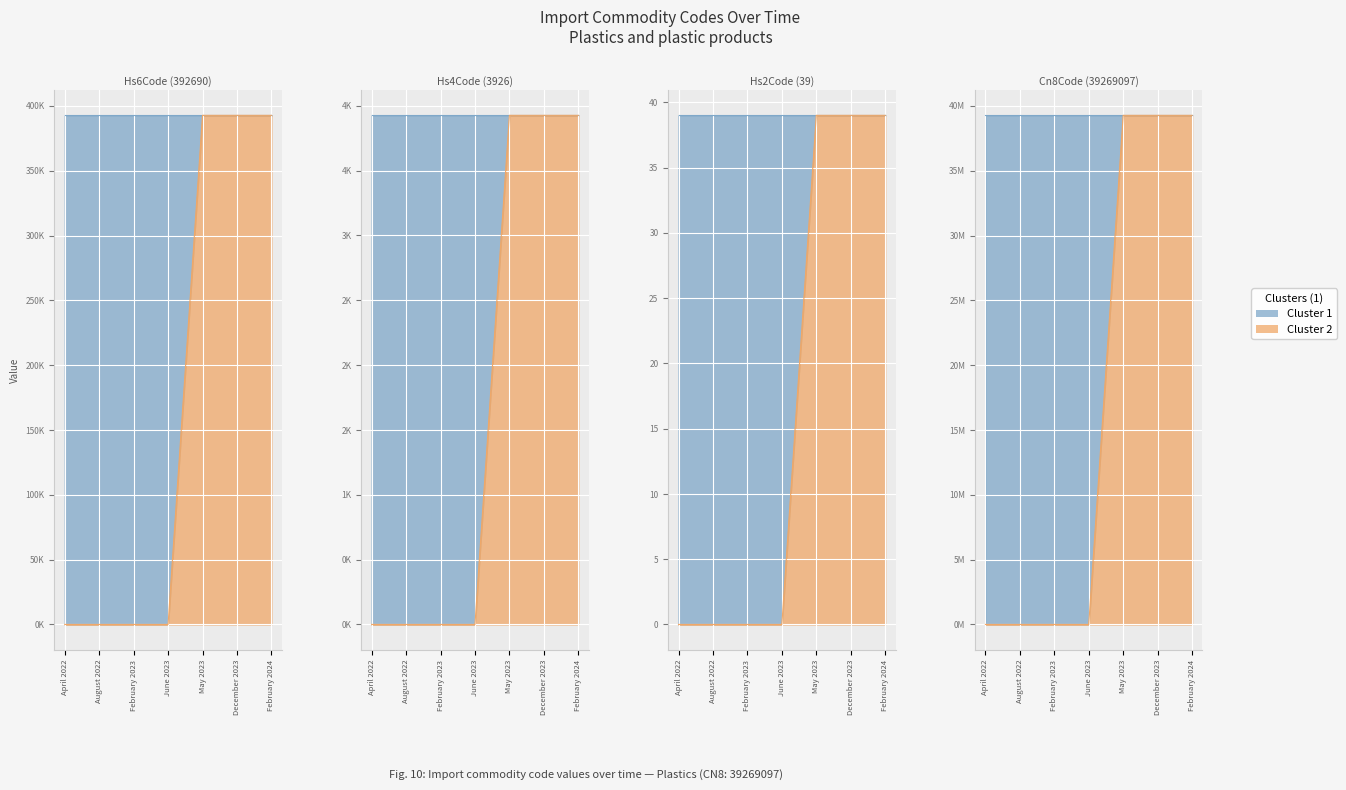

What is the sum of all Commodity_Hs6Code values?

2748830